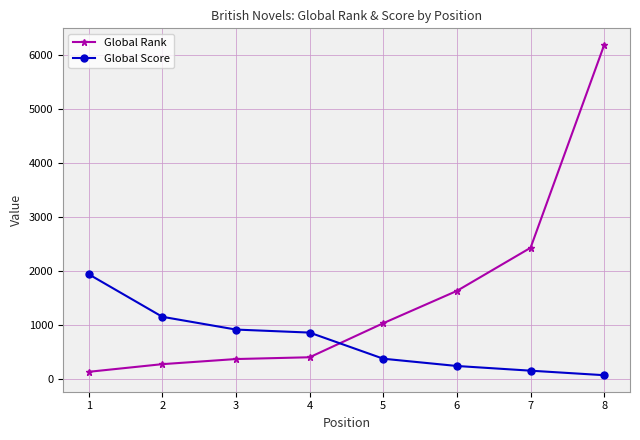

At how many categories does at least one series exceed 3329?

1